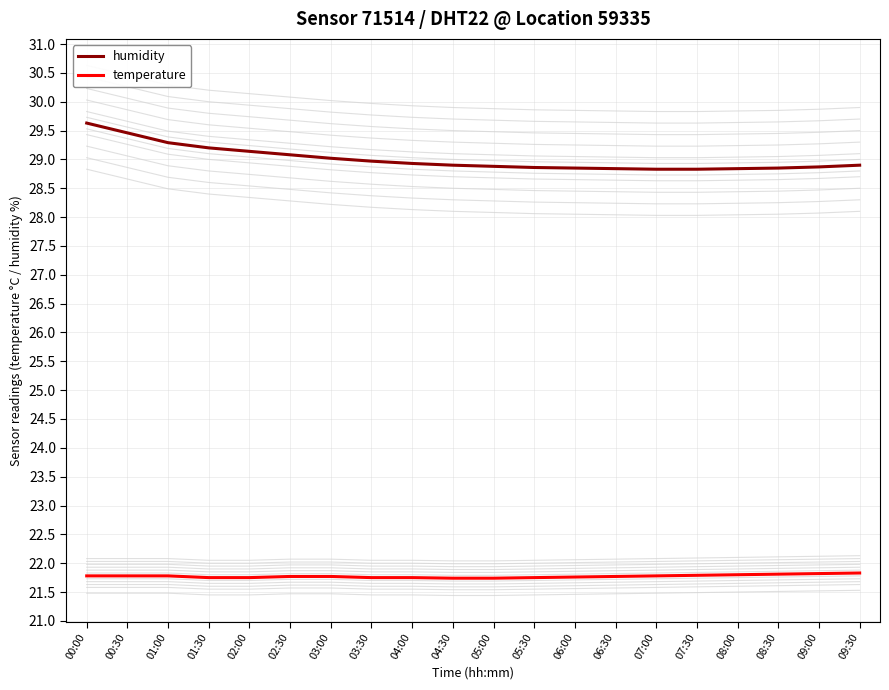

What is the approximate value of humidity at 08:30?

28.9